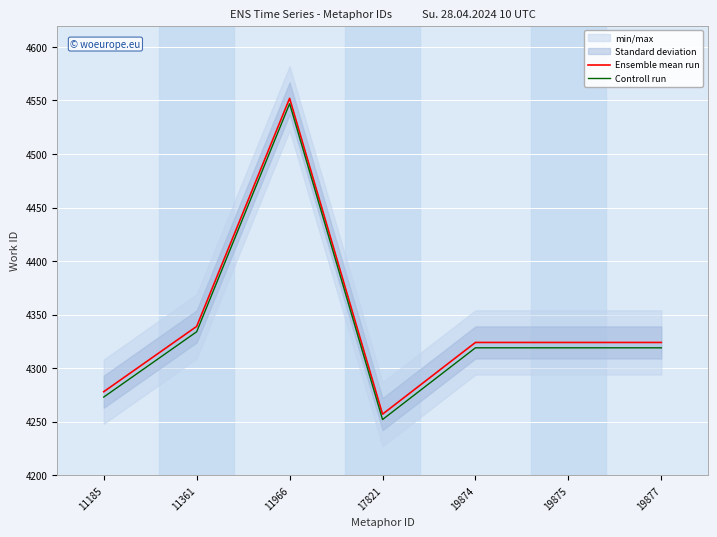

What is the smallest value displayed?

4252